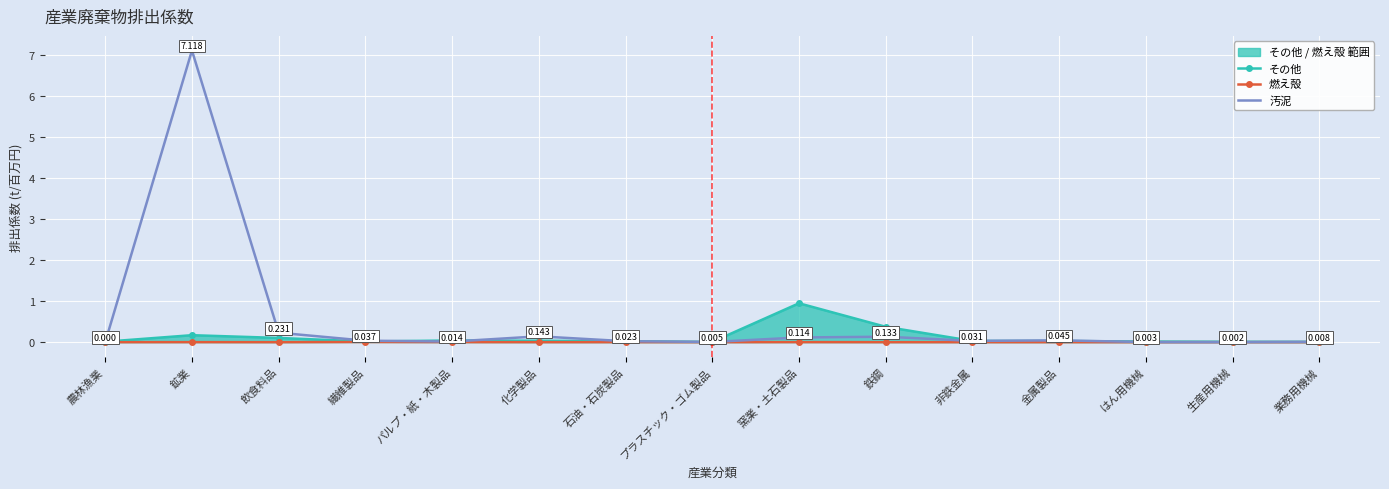

Which series ends up on top after the final intersection of その他 and 汚泥?

その他